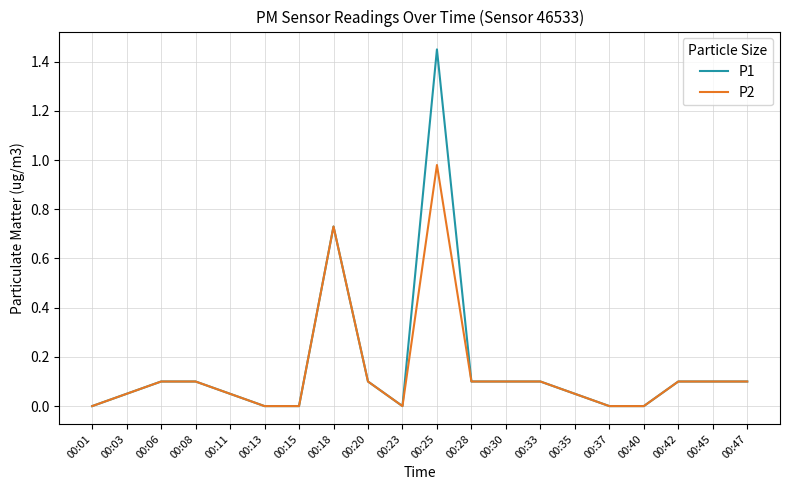

Rank the series by their maximum value, from highest to lowest.

P1, P2